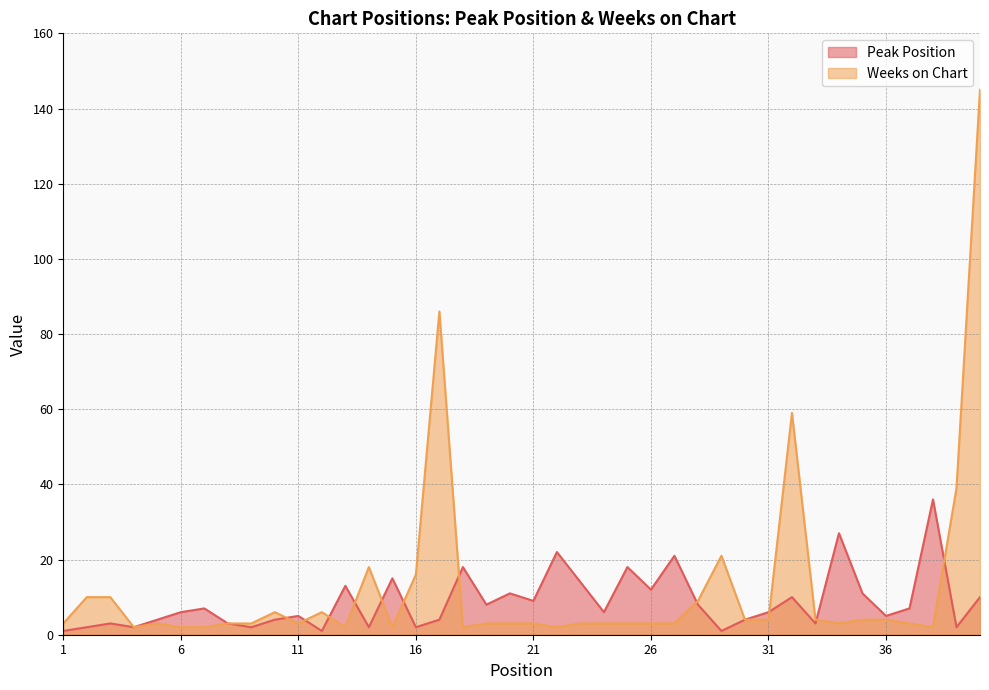

Reading left to right, list all the values displayed in this chart.

Peak Position: 1=1	2=2	3=3	4=2	5=4	6=6	7=7	8=3	9=2	10=4	11=5	12=1	13=13	14=2	15=15	16=2	17=4	18=18	19=8	20=11	21=9	22=22	23=14	24=6	25=18	26=12	27=21	28=8	29=1	30=4	31=6	32=10	33=3	34=27	35=11	36=5	37=7	38=36	39=2	40=10
Weeks on Chart: 1=3	2=10	3=10	4=2	5=3	6=2	7=2	8=3	9=3	10=6	11=3	12=6	13=2	14=18	15=2	16=16	17=86	18=2	19=3	20=3	21=3	22=2	23=3	24=3	25=3	26=3	27=3	28=9	29=21	30=4	31=4	32=59	33=4	34=3	35=4	36=4	37=3	38=2	39=39	40=145